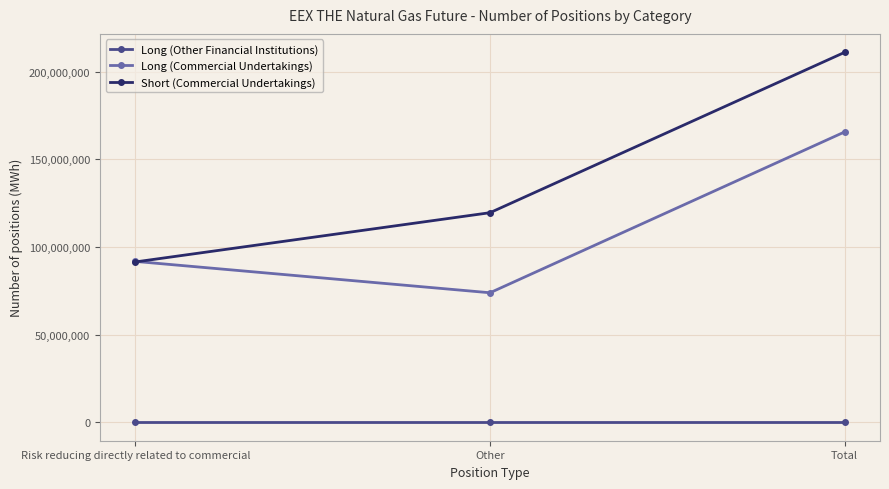

Rank the categories by Short (Commercial Undertakings) value from lowest to highest.

Risk reducing directly related to commercial, Other, Total